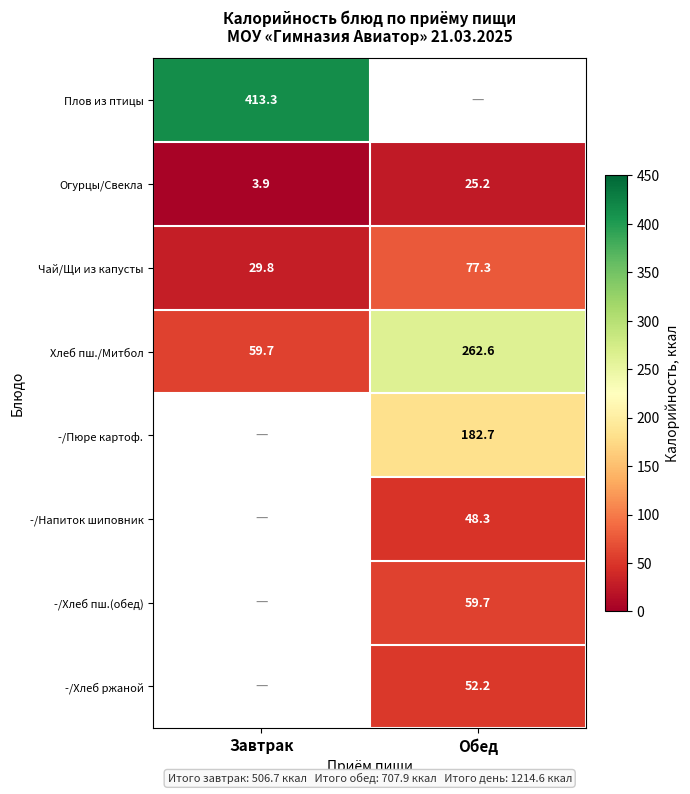

The value of -/Пюре картоф. at Обед is 182.7. True or false?

True